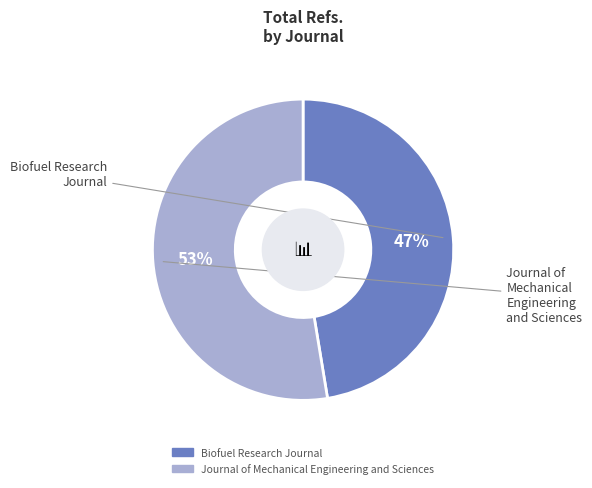

Which category accounts for the majority?

Journal of Mechanical Engineering and Sciences